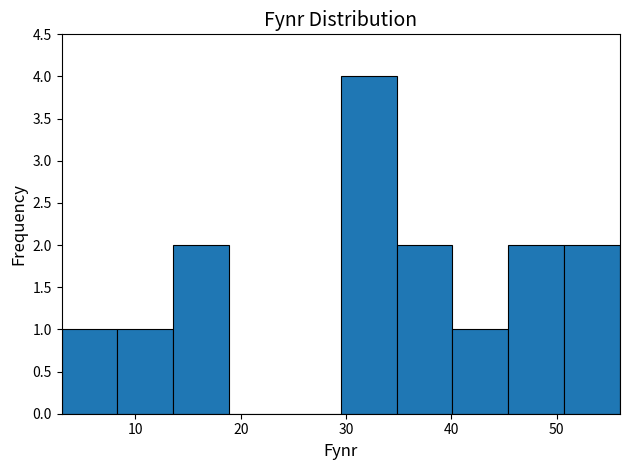

Reading left to right, list every bar in this chart as the range it spans on the x-axis followed by its height. Neither the bar edges nor the heights are printed on the chart, so give them approximately, as read against the axes.

3.0 to 8.3: 1
8.3 to 13.6: 1
13.6 to 18.9: 2
18.9 to 24.2: 0
24.2 to 29.5: 0
29.5 to 34.8: 4
34.8 to 40.1: 2
40.1 to 45.4: 1
45.4 to 50.7: 2
50.7 to 56.0: 2